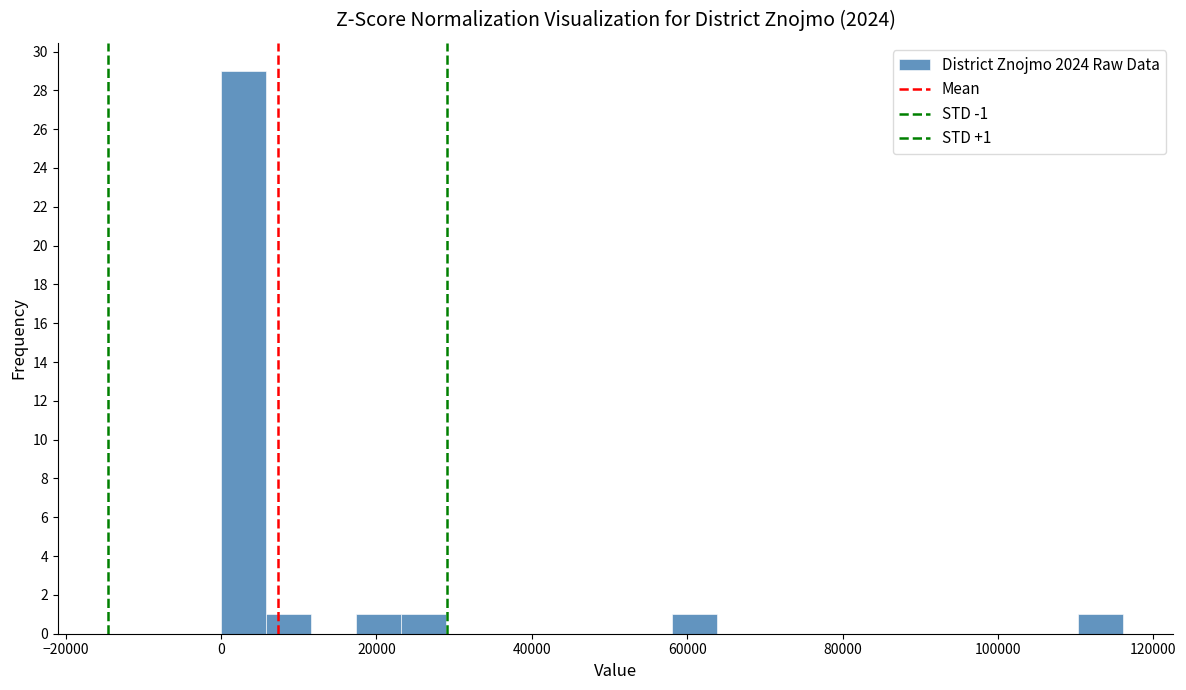

Around what value on the x-axis is the tallest bar? Give the approximate position of its centre, as read against the axis.

2000